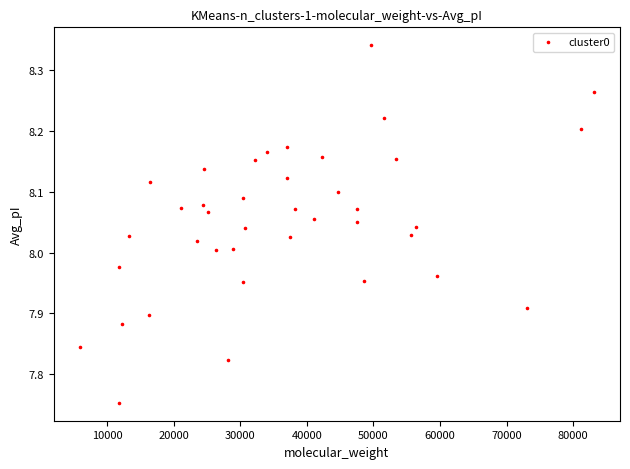

What is the range of X values (max minus min)?

77348.2